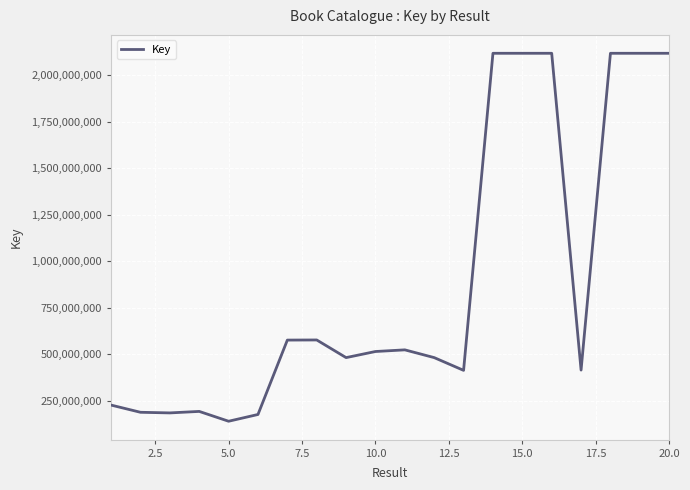

What is the greatest value displayed?

2117887034